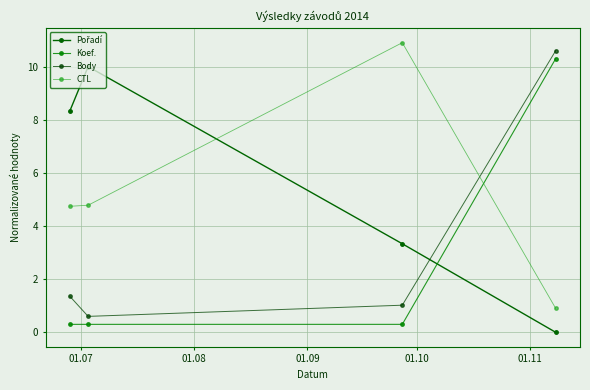

At how many categories does at least one series exceed 7?

4